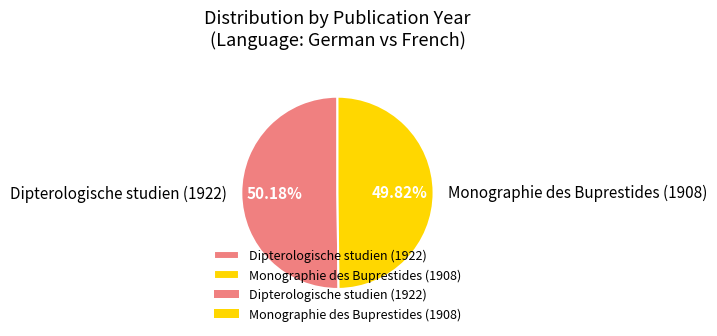

Is it true that Monographie des Buprestides (1908) is 44% of the pie?

False